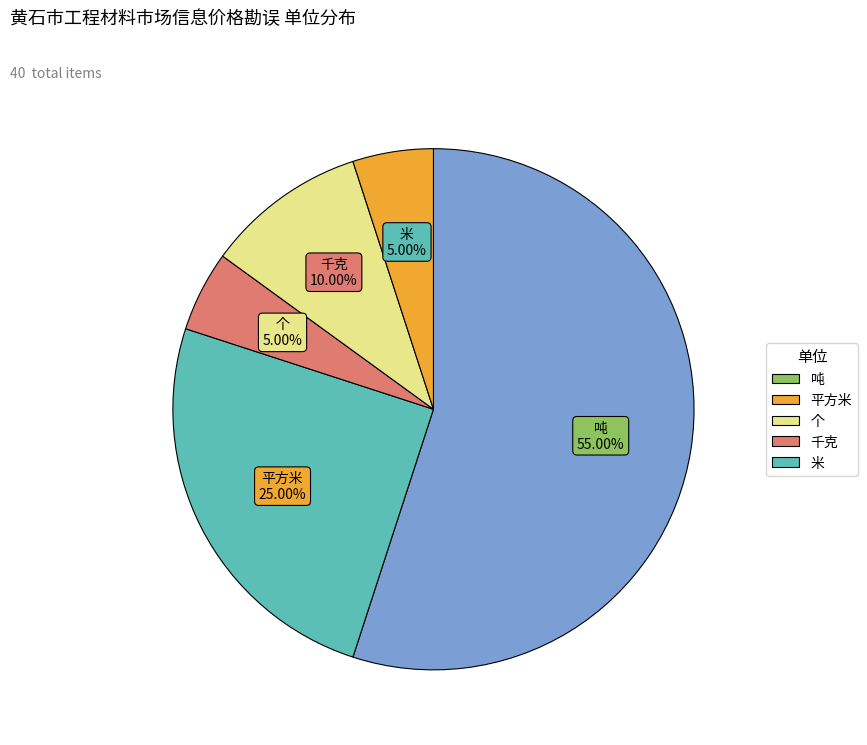

What is the largest slice in the pie chart?

吨